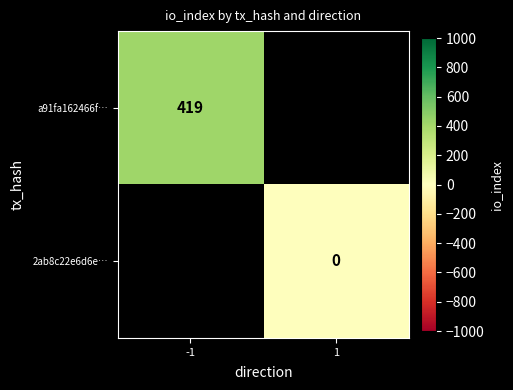

At how many categories does at least one series exceed 151?

1